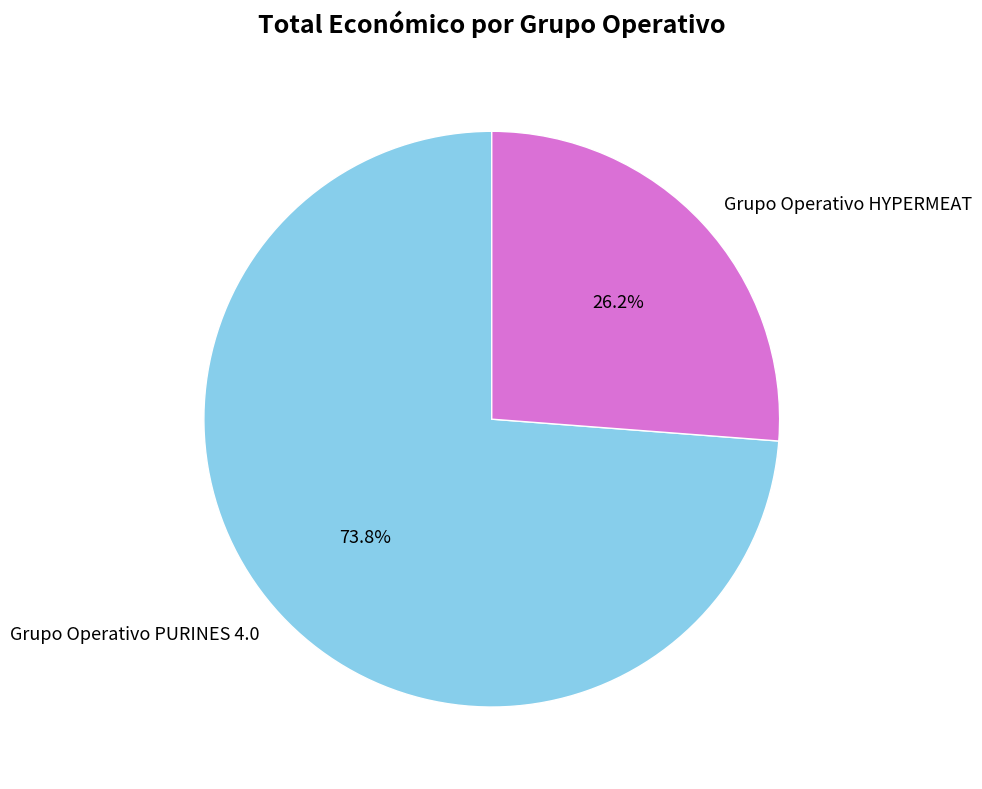

Count the number of slices in the pie.

2